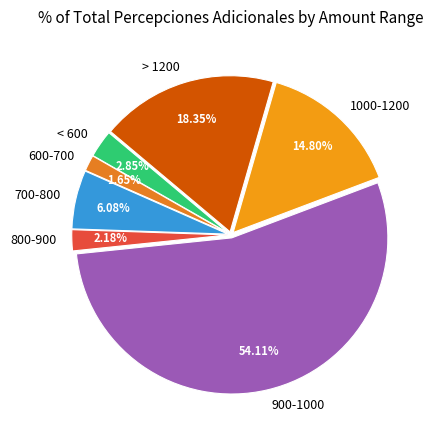

Rank the categories by value from highest to lowest.

900-1000, > 1200, 1000-1200, 700-800, < 600, 800-900, 600-700